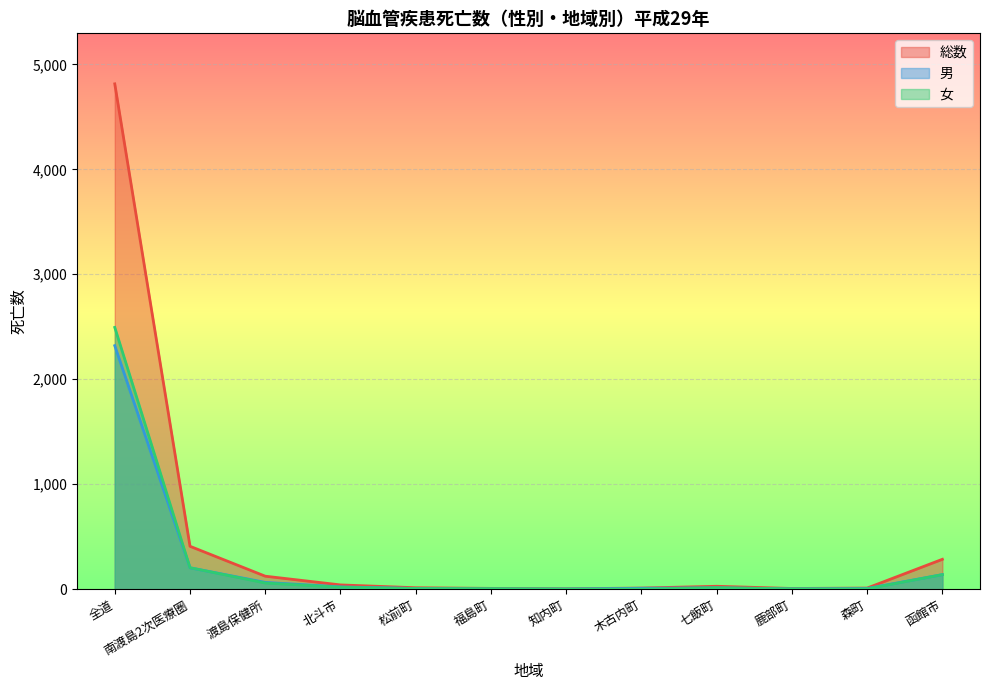

At 松前町, list the series in order from smallest to largest.

男, 女, 総数